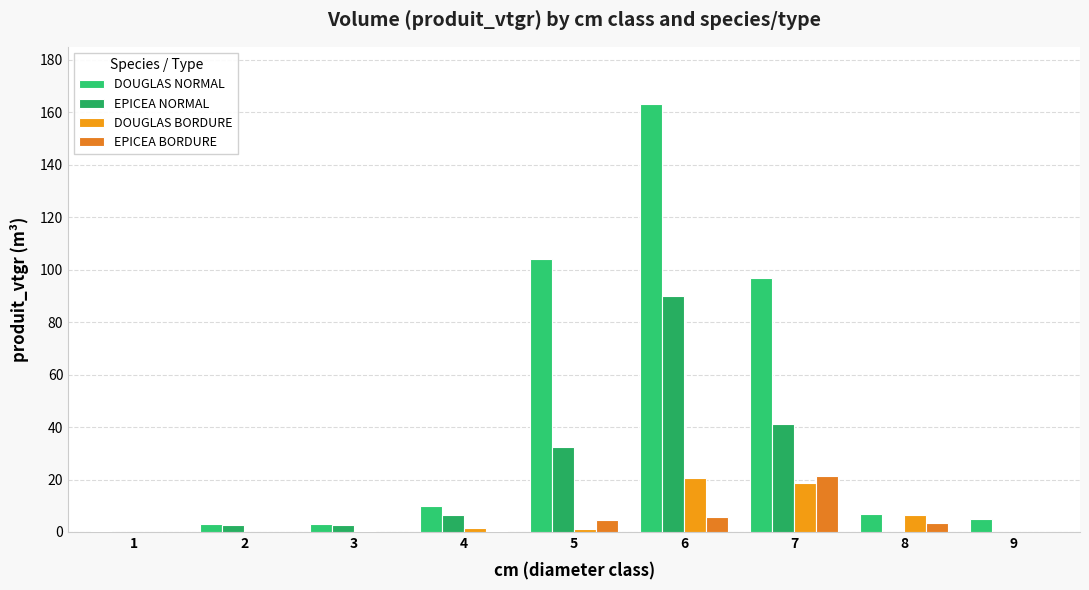

What is the total value across all series at 7?

178.0